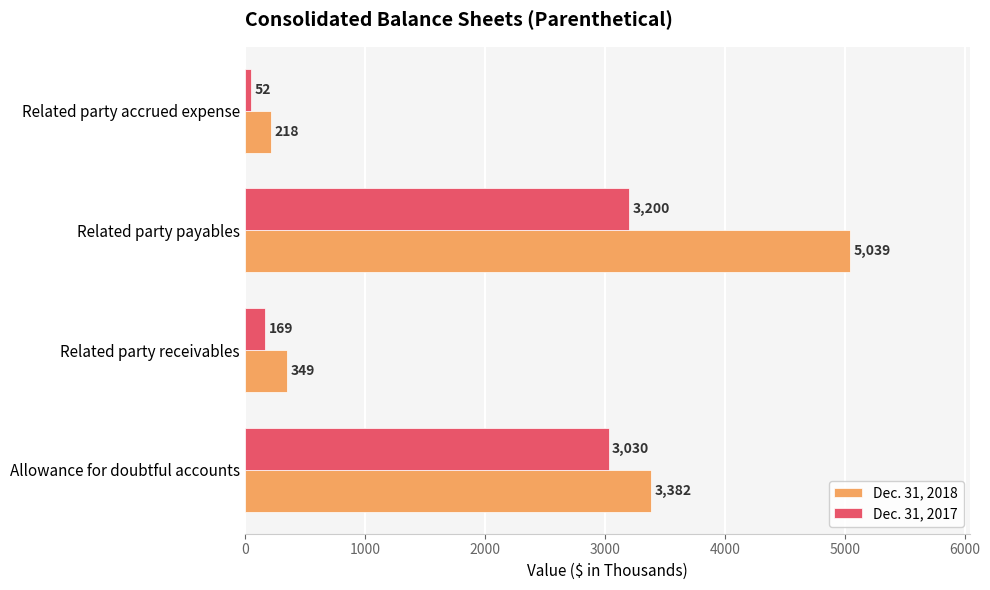

Where is Dec. 31, 2017 nearest to the value 1626?

Allowance for doubtful accounts